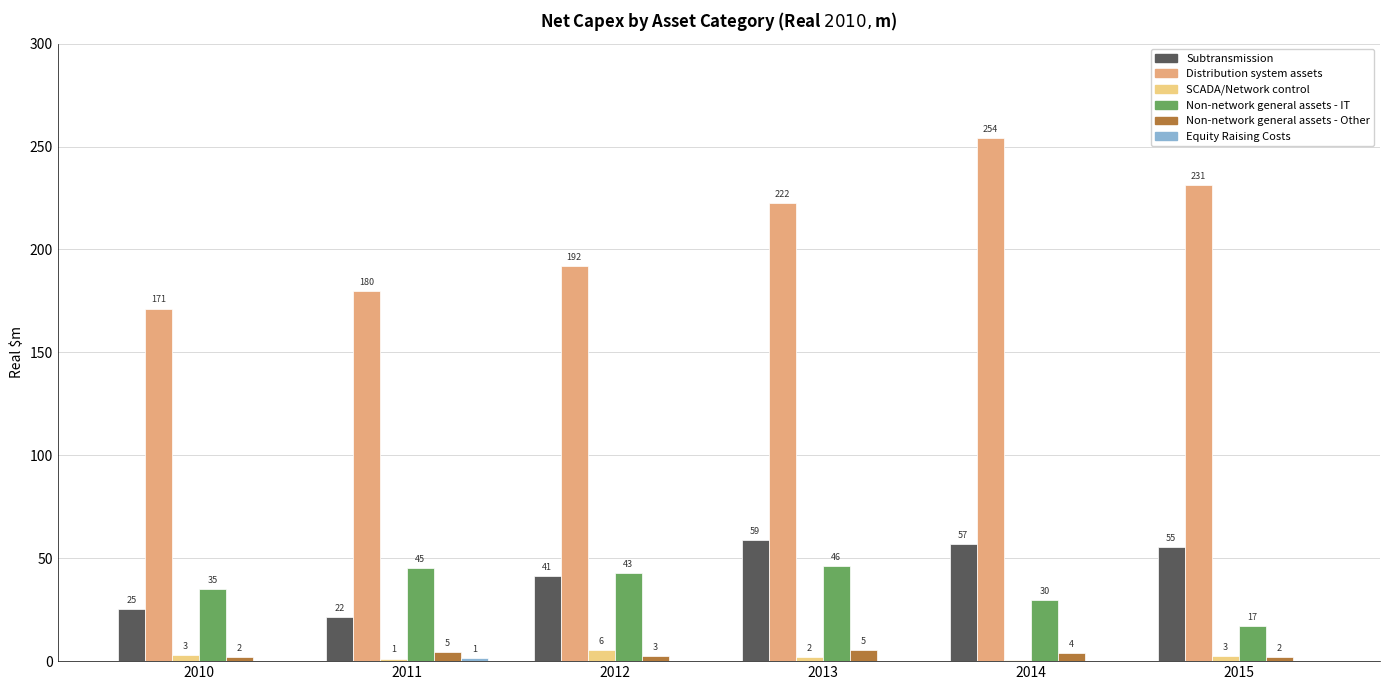

Are the bars grouped side by side (vs. stacked)?

Yes